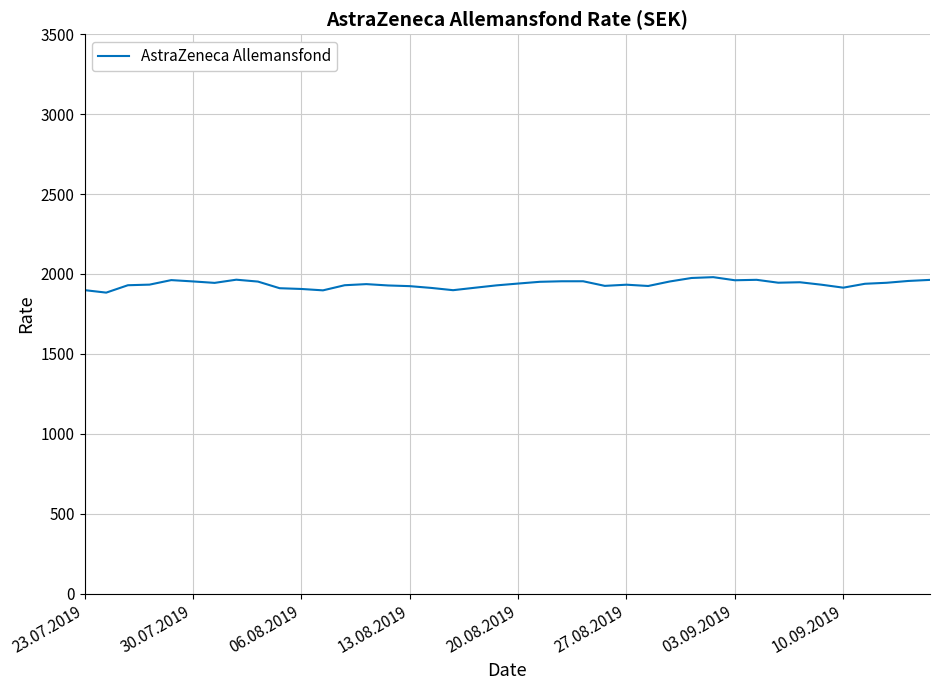

What is the minimum value shown in the chart?

1883.5